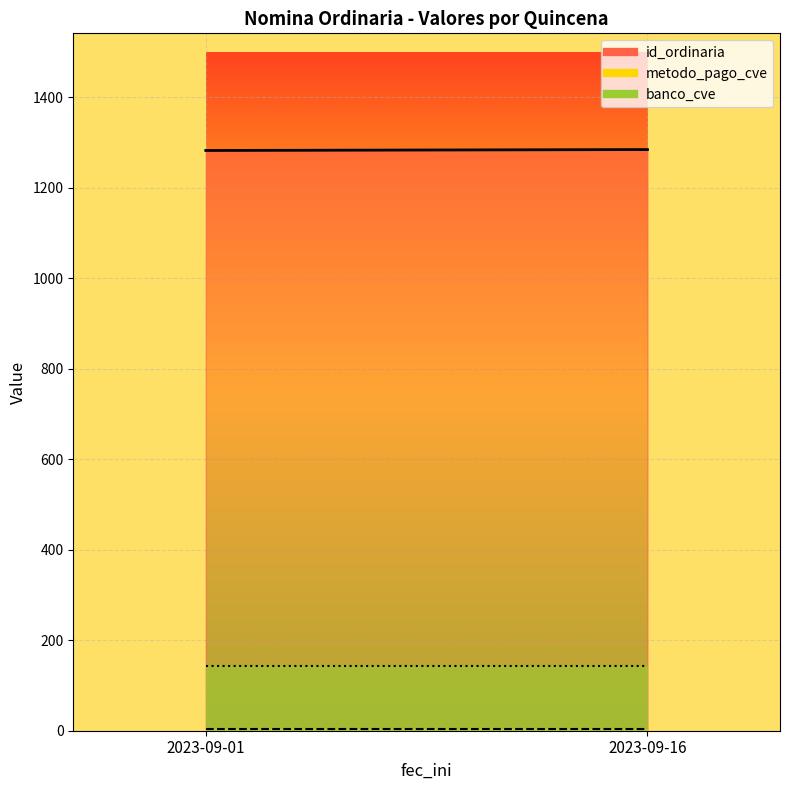

Which category has the highest value in the id_ordinaria series?

2023-09-16